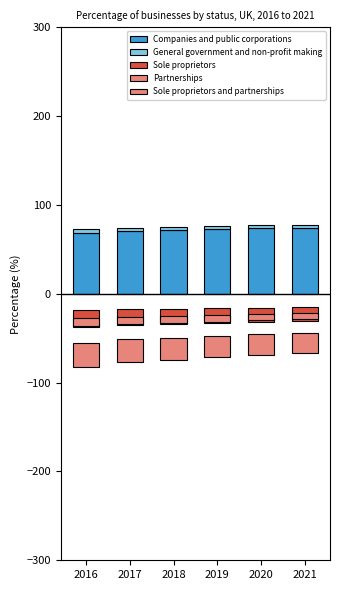

Which series changed the most between 2017 and 2021?

Companies and public corporations